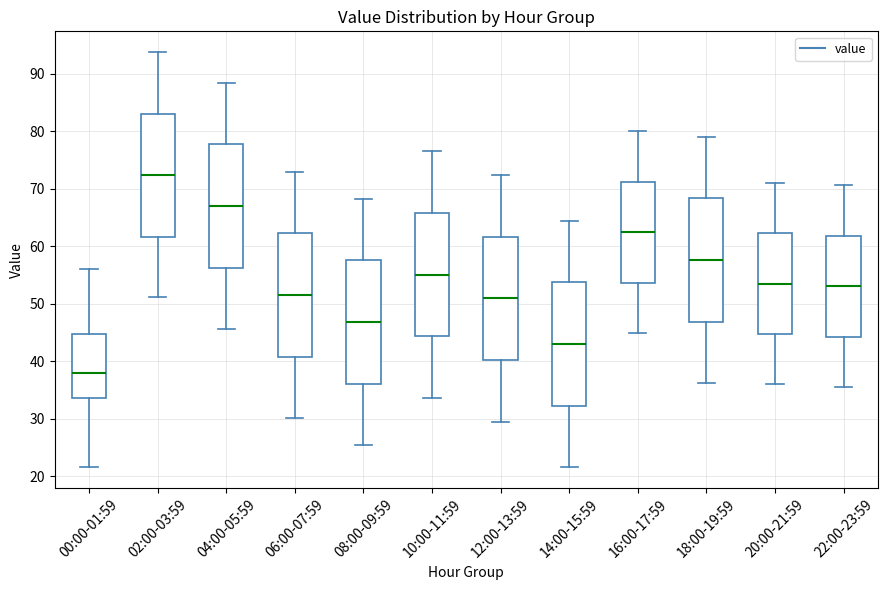

Reading left to right, read every box against the y-axis: the position of its median line, the range the box covers, and the ends of its whiskers. The values are not printed on the chart, so give them approximately, as read against the axis.

00:00-01:59: median 38, box 34 to 45, whiskers 22 to 56
02:00-03:59: median 72, box 62 to 83, whiskers 51 to 94
04:00-05:59: median 67, box 56 to 78, whiskers 46 to 89
06:00-07:59: median 52, box 41 to 62, whiskers 30 to 73
08:00-09:59: median 47, box 36 to 58, whiskers 25 to 68
10:00-11:59: median 55, box 44 to 66, whiskers 34 to 77
12:00-13:59: median 51, box 40 to 62, whiskers 30 to 72
14:00-15:59: median 43, box 32 to 54, whiskers 22 to 64
16:00-17:59: median 62, box 54 to 71, whiskers 45 to 80
18:00-19:59: median 58, box 47 to 68, whiskers 36 to 79
20:00-21:59: median 54, box 45 to 62, whiskers 36 to 71
22:00-23:59: median 53, box 44 to 62, whiskers 36 to 71